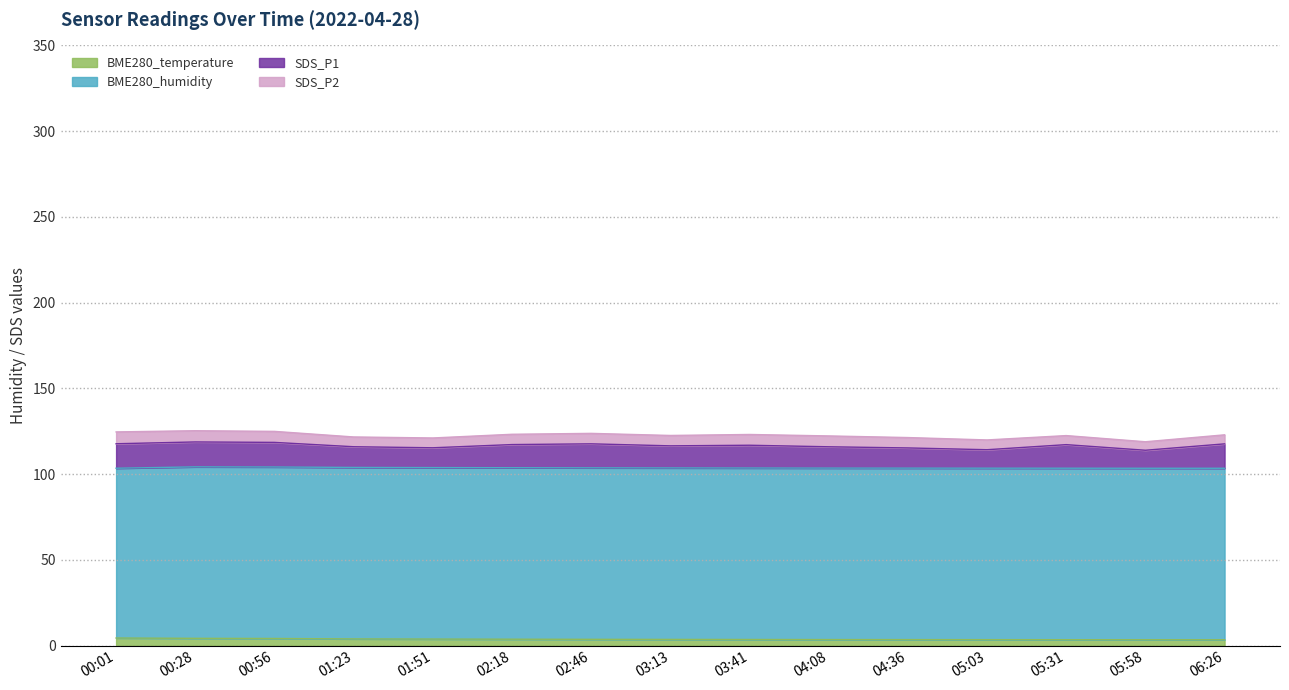

Is it true that BME280_temperature equals 3.4 at 05:58?

True